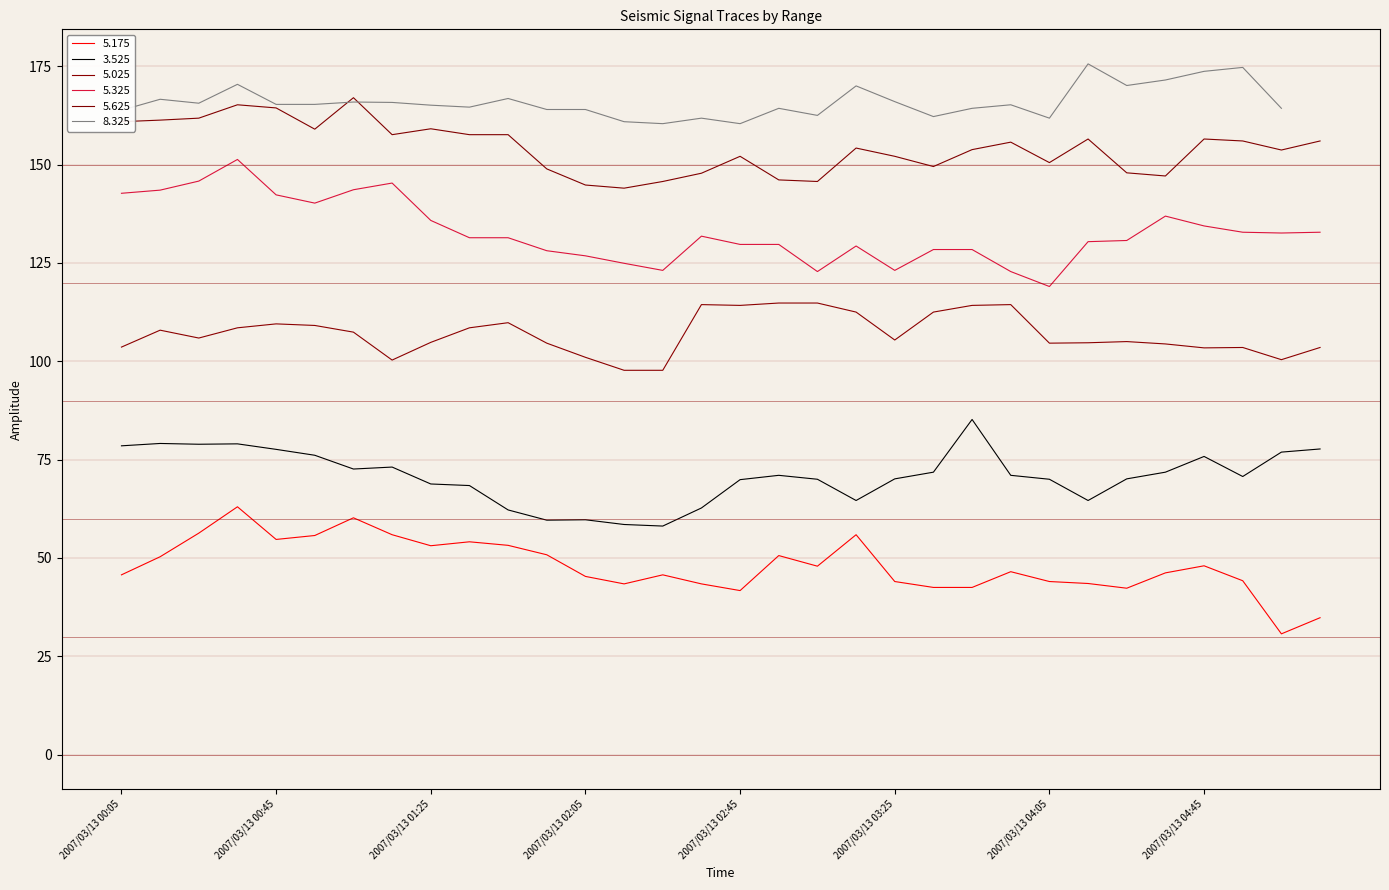

The 5.175 series shows 13.8 at 2007/03/13 03:05. True or false?

False